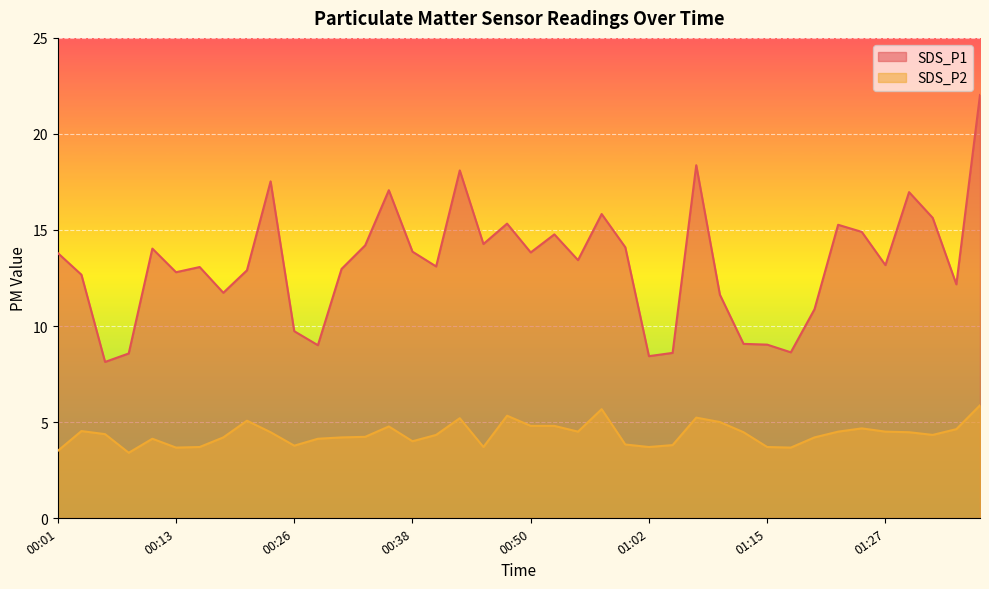

What are all the series names shown in the legend?

SDS_P1, SDS_P2